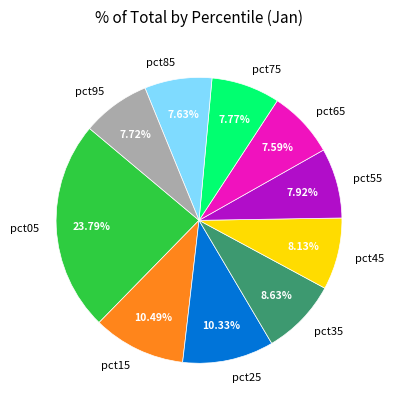

To the nearest percent, what portion does pct35 represent?

9%